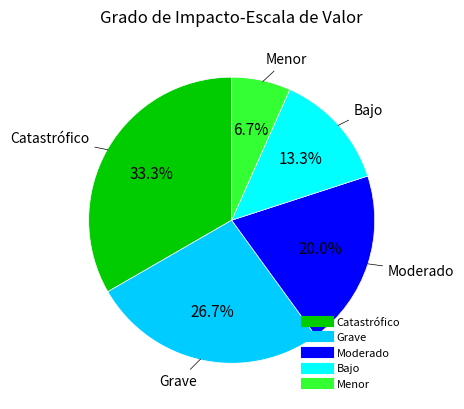

To the nearest percent, what percentage of the pie is Moderado?

20%